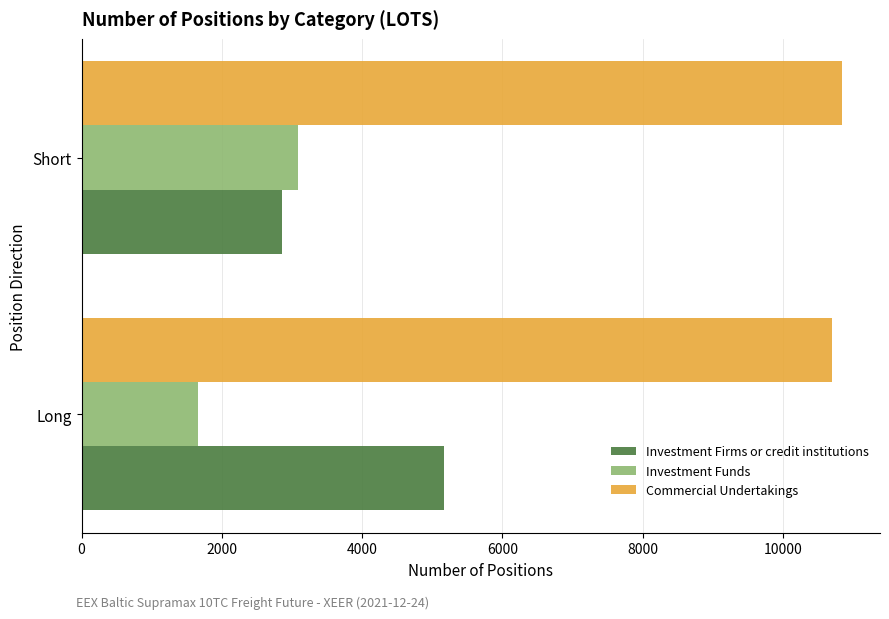

At how many categories does at least one series exceed 3308?

2